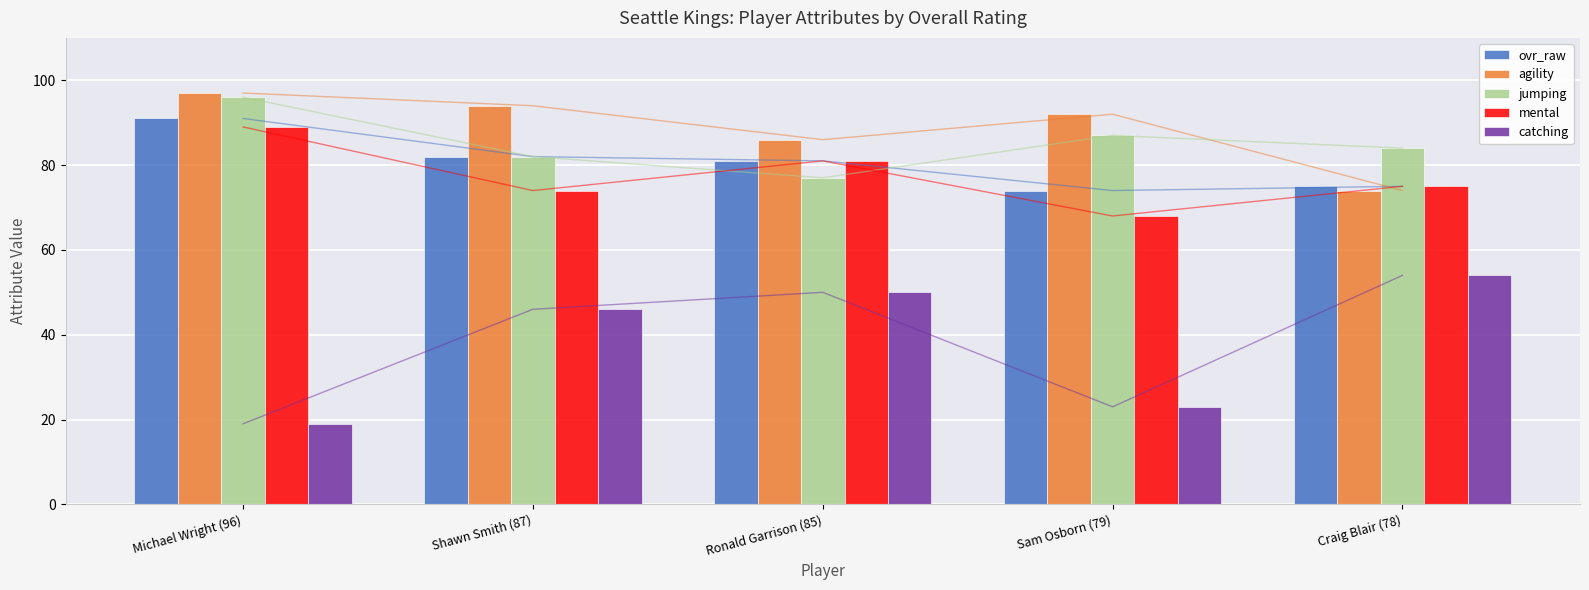

What is the total value across all series at Michael Wright (96)?

392